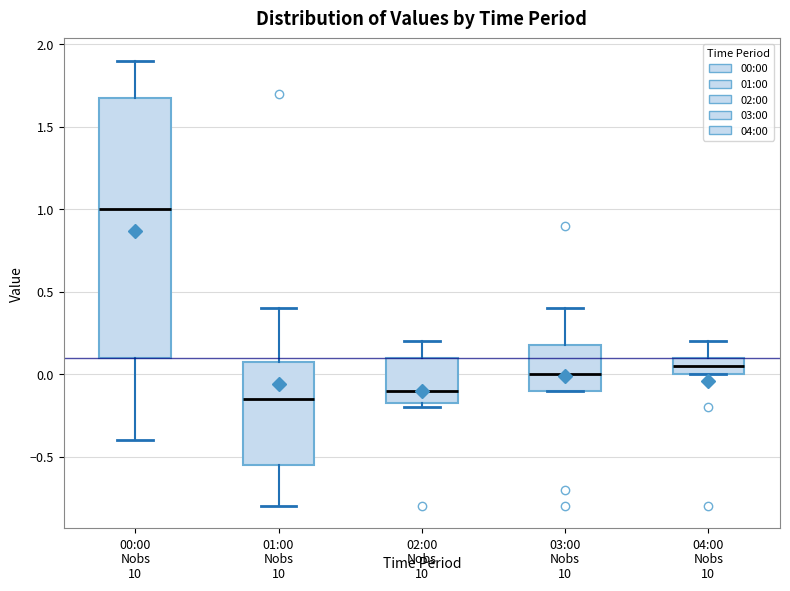

Where is the lower edge of the box for 04:00 on the y-axis? The values are not printed on the chart, so give them approximately, as read against the axis.

0.00